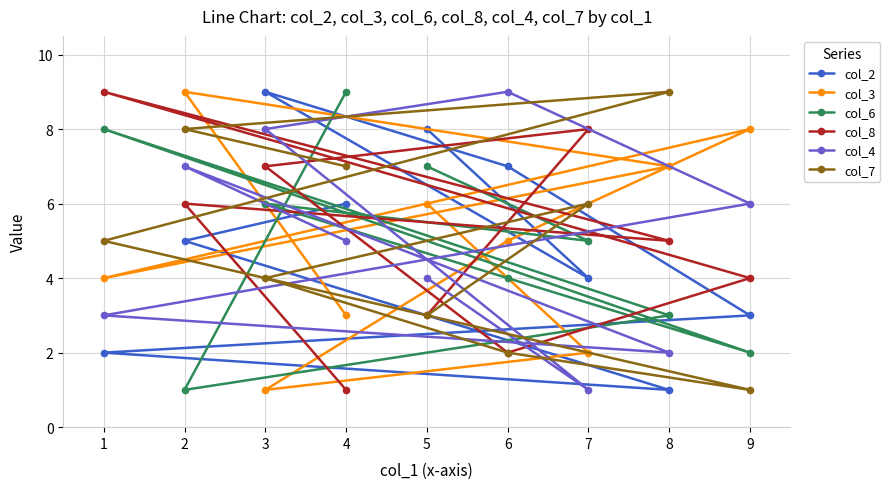

Rank the series at 8 from highest to lowest value.

col_7, col_3, col_8, col_6, col_4, col_2